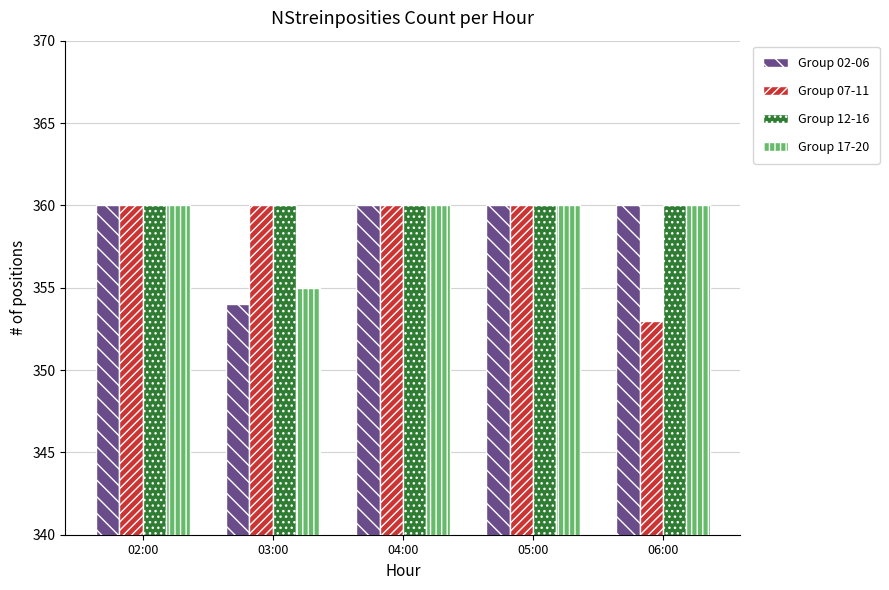

What is the difference between the highest and lowest values at 06:00?

7